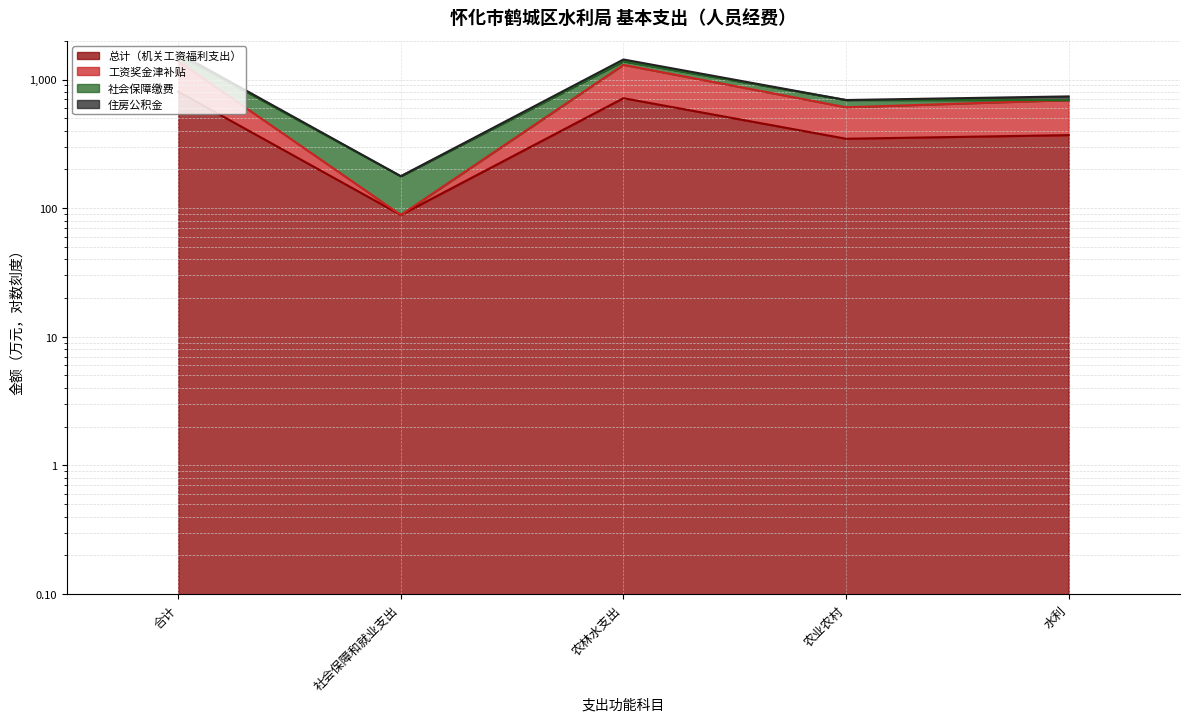

At which category is the sum across all series the highest?

合计